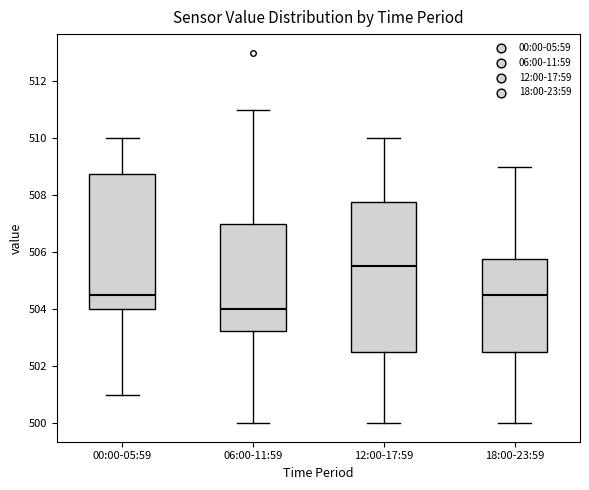

Comparing the boxes themselves (not the whiskers), which one is the tallest?

12:00-17:59